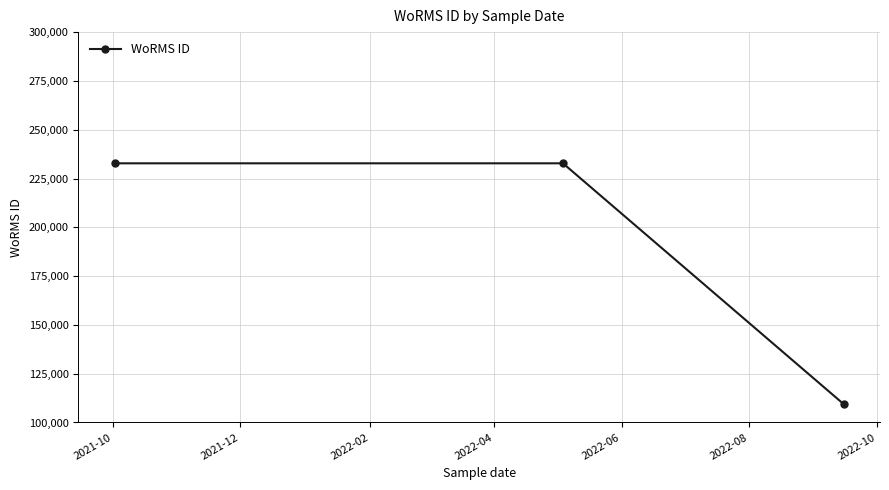

What is the difference between the maximum and minimum values?

123310